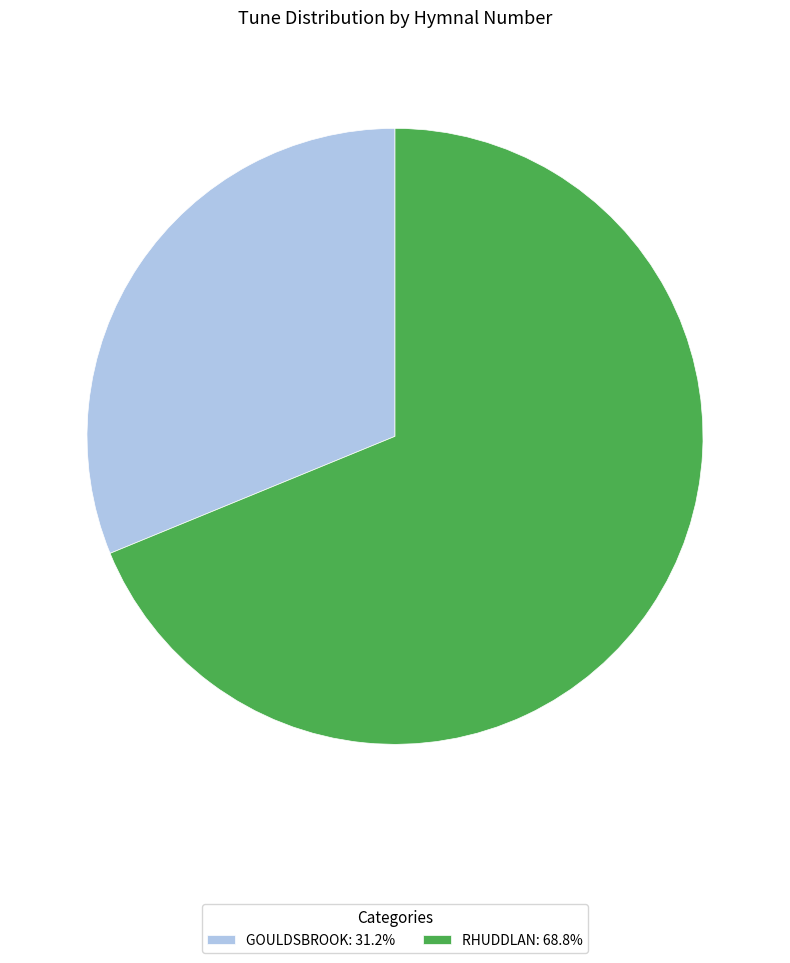

Approximately how many times larger is the value at RHUDDLAN: 68.8% compared to GOULDSBROOK: 31.2%?

2.2